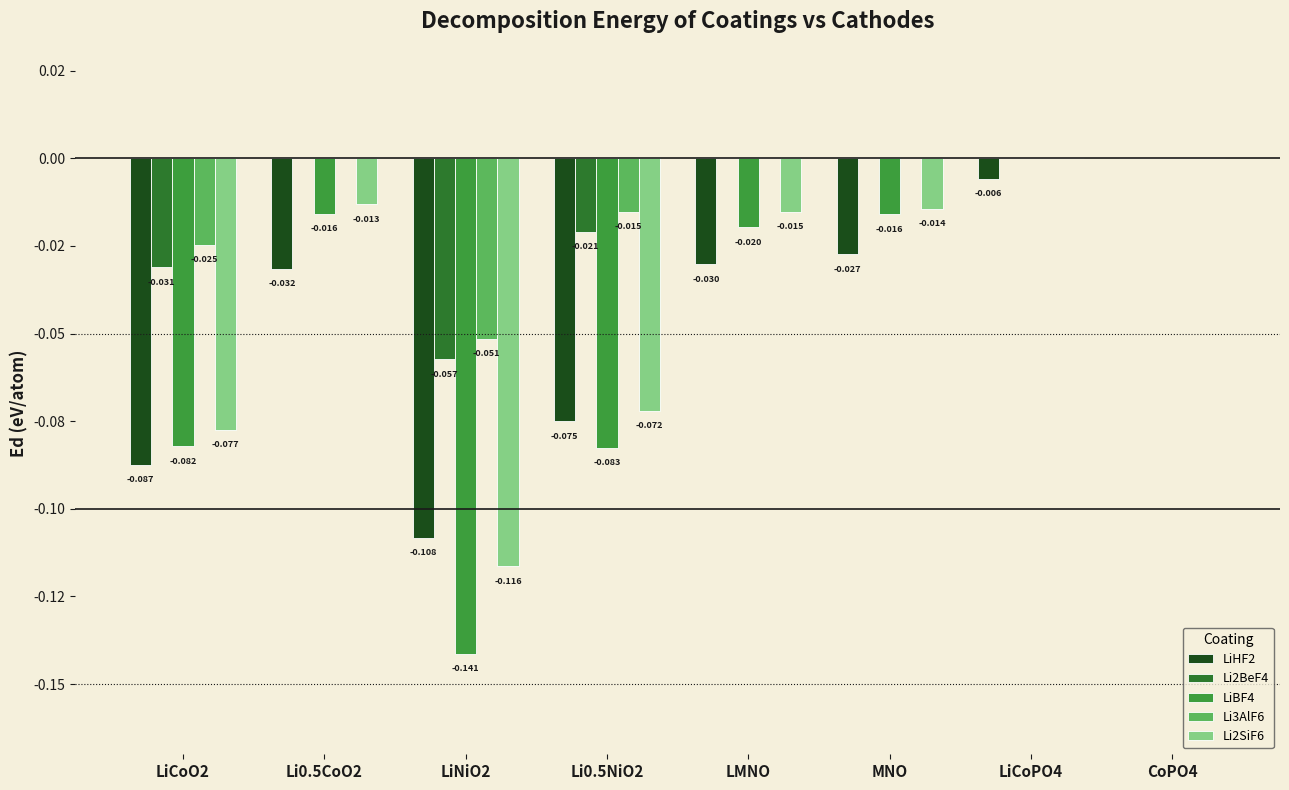

What is the sum of all LiBF4 values?

-0.4